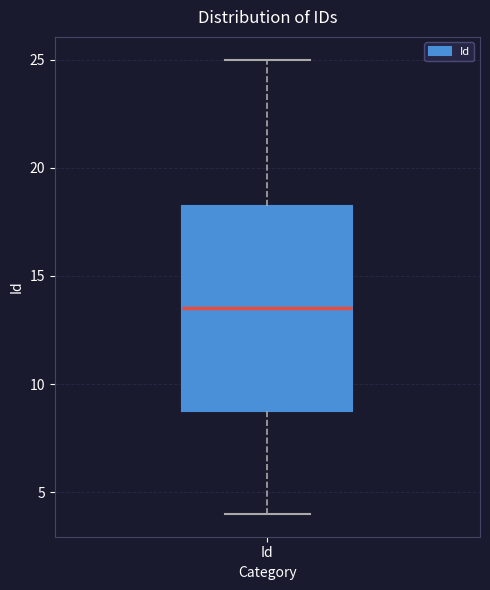

Where does the upper whisker of the box for Id end on the y-axis? The values are not printed on the chart, so give them approximately, as read against the axis.

25.0